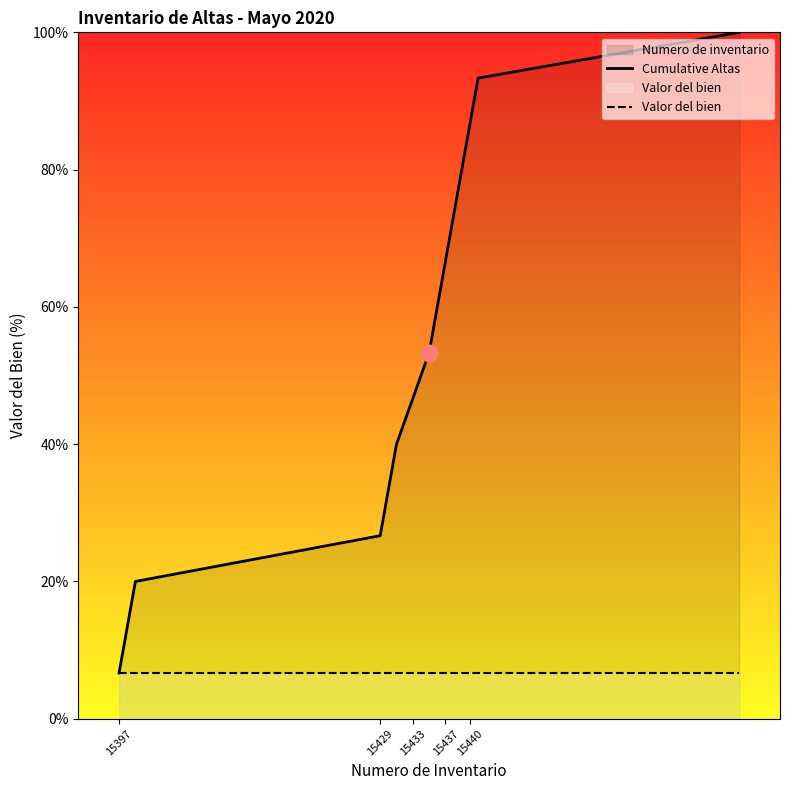

What is the maximum value for Valor del bien?

6.7